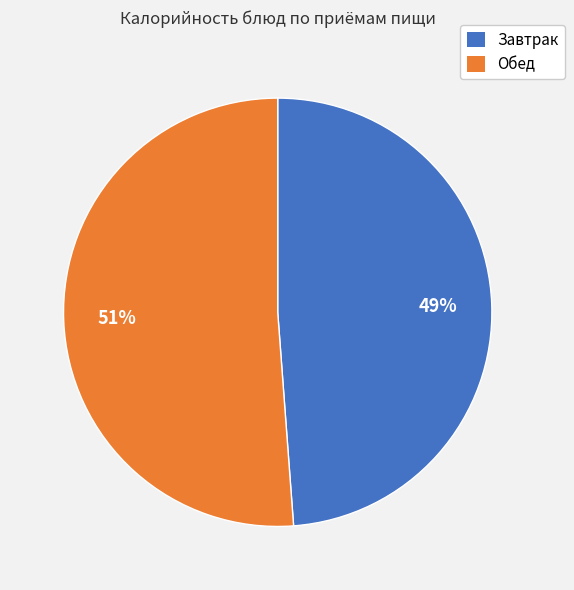

To the nearest percent, what is the difference between the largest and smallest slice percentages?

2%